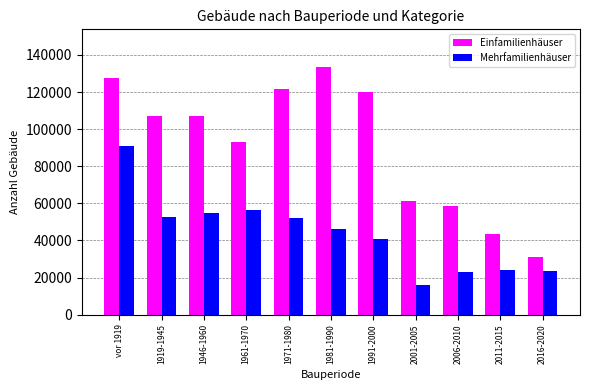

What is the sum of all Mehrfamilienhäuser values?

481382